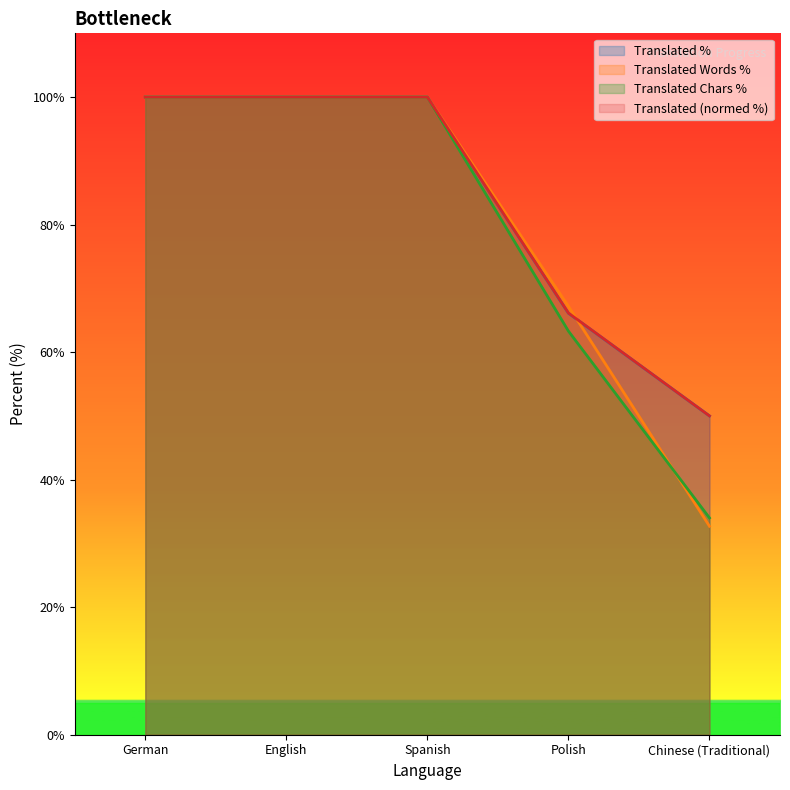

Which category has the lowest value in the translated_percent series?

Chinese (Traditional)